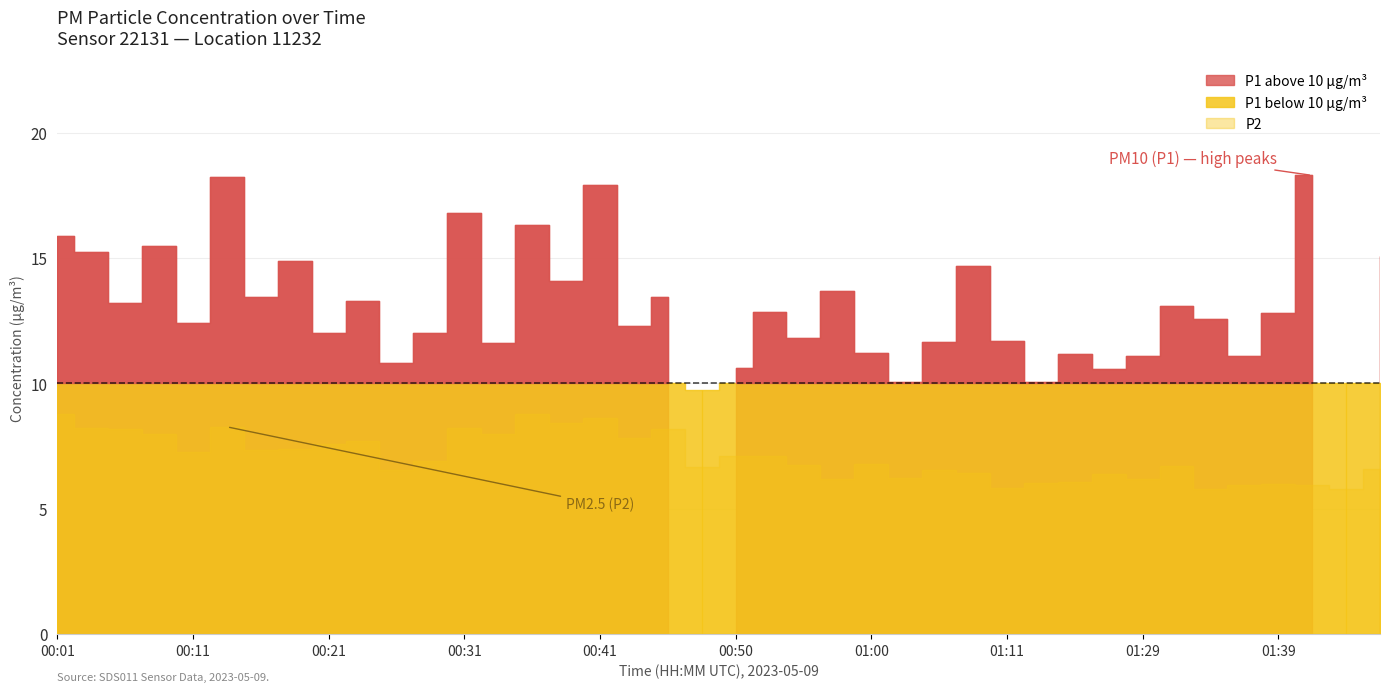

How many lines are shown in the chart?

2